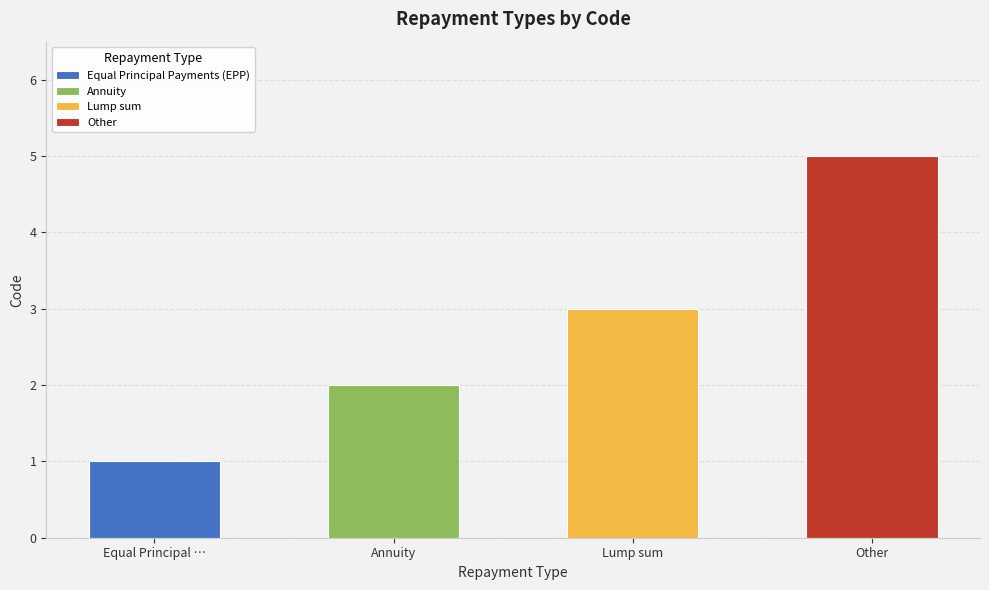

Rank the categories by value from highest to lowest.

Other, Lump sum, Annuity, Equal Principal Payments (EPP)